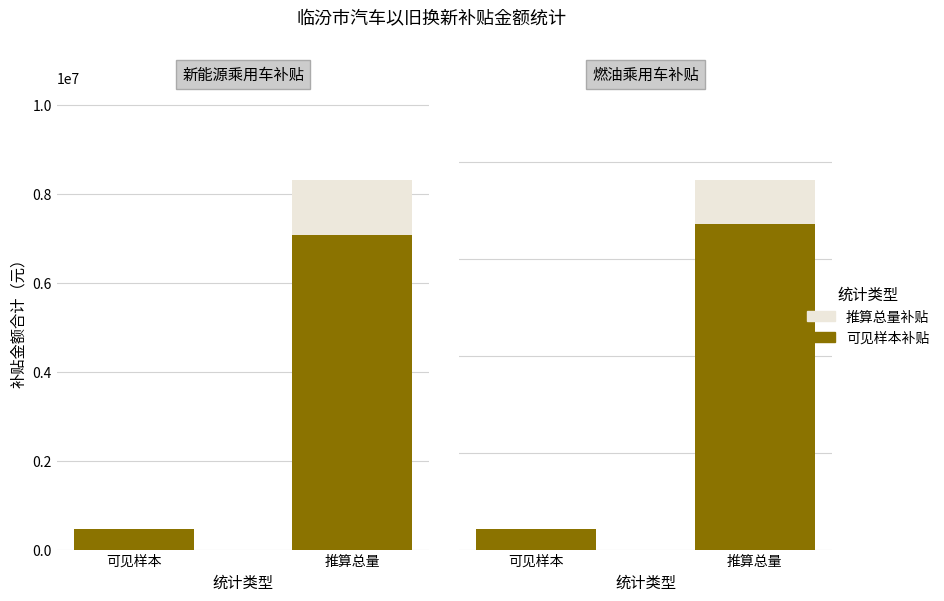

What is the sum of all 推算增量 values?

457200